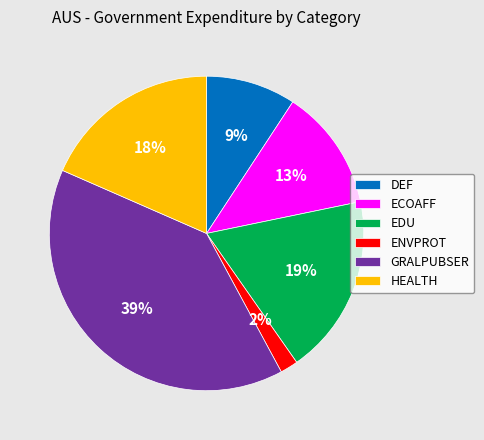

To the nearest percent, what portion does ECOAFF represent?

13%